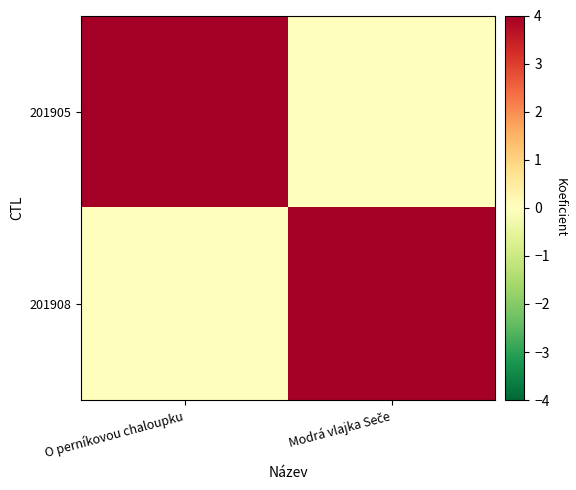

List the series in order of their peak value, highest first.

201905, 201908